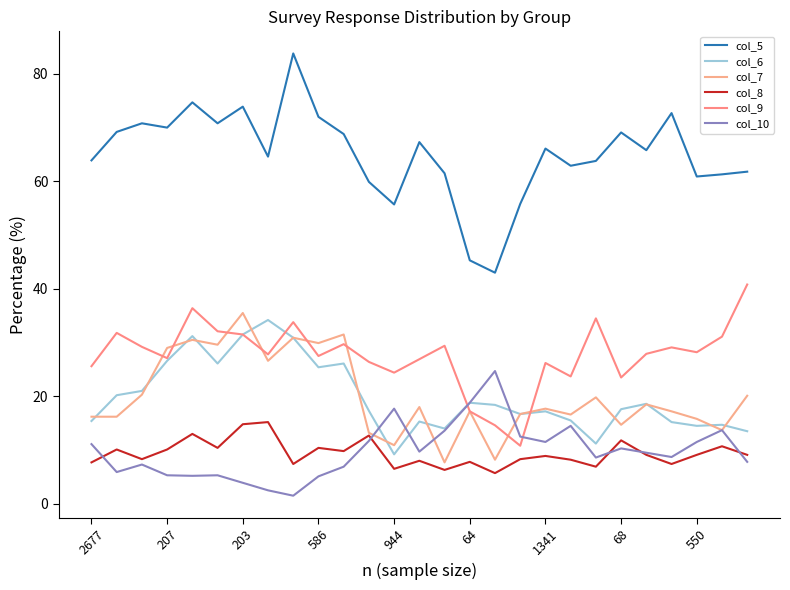

Which series has the largest range (max minus min)?

col_5